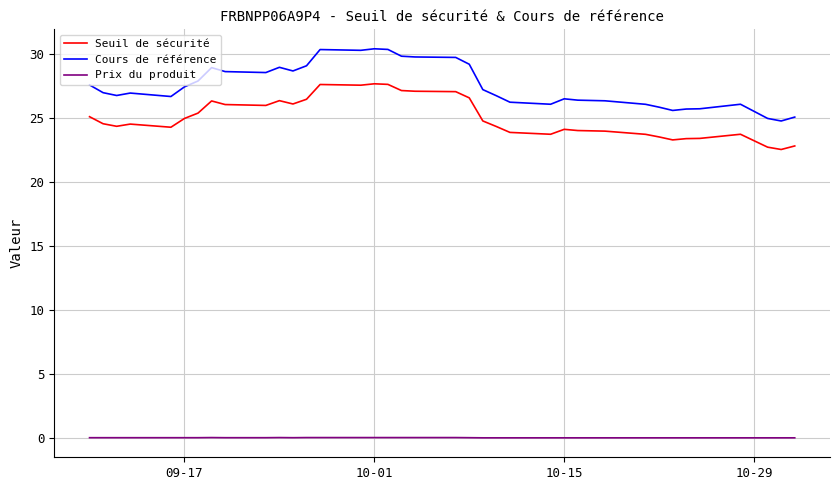

Which series has the largest total across all categories?

Cours de référence